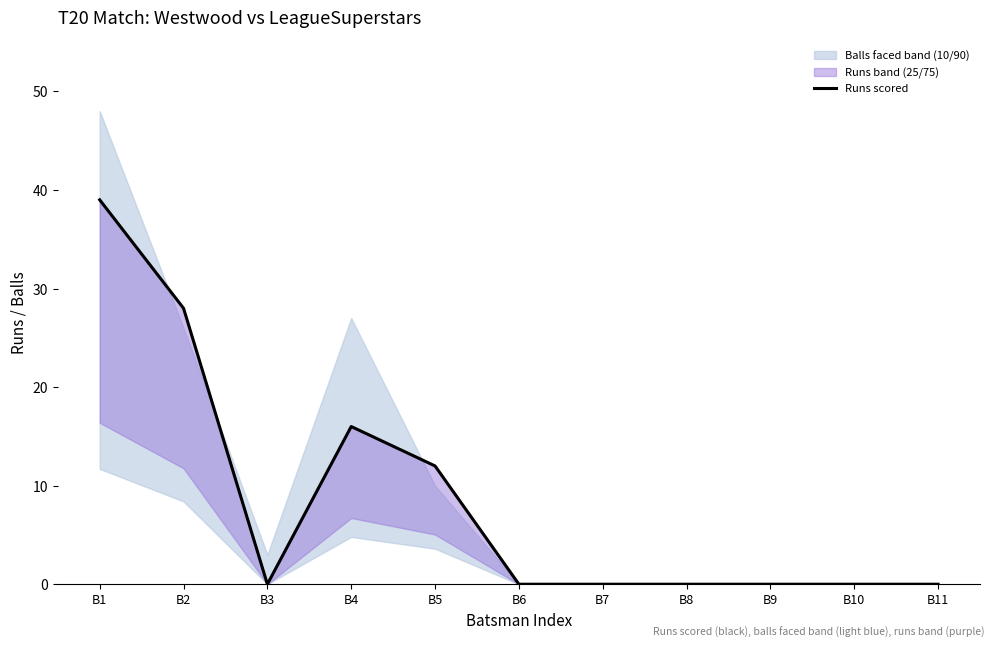

Which category has the highest value across all series?

B1